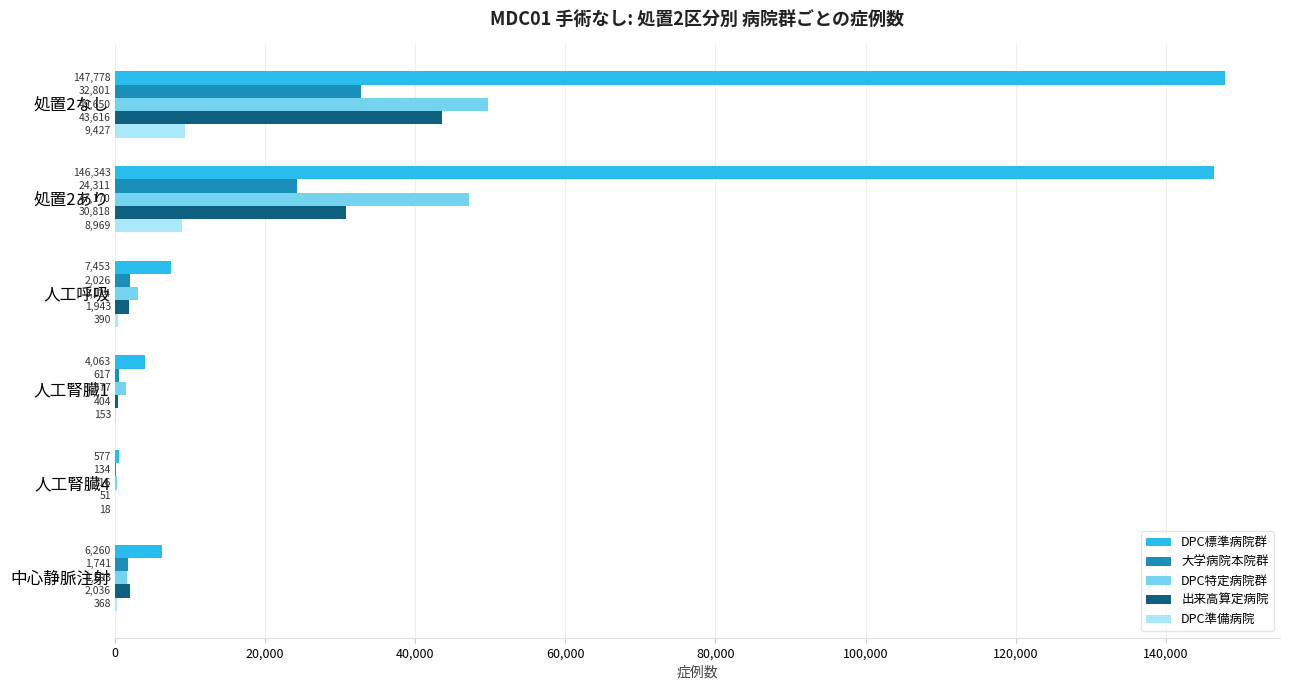

Which series changed the most between 人工呼吸 and 中心静脈注射?

DPC特定病院群